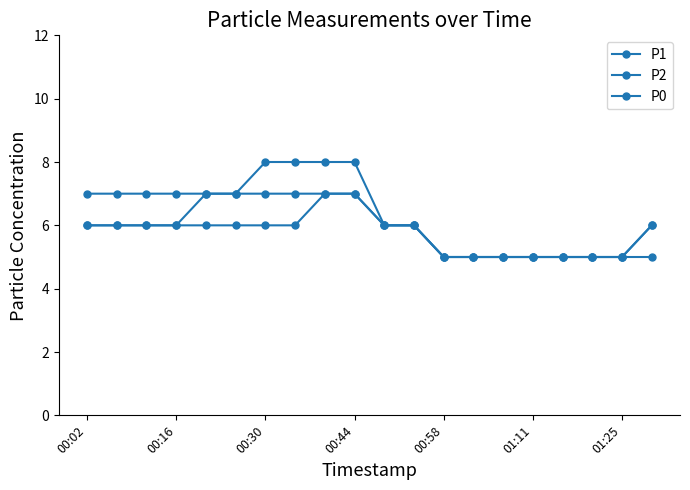

Which series has the largest total across all categories?

P1